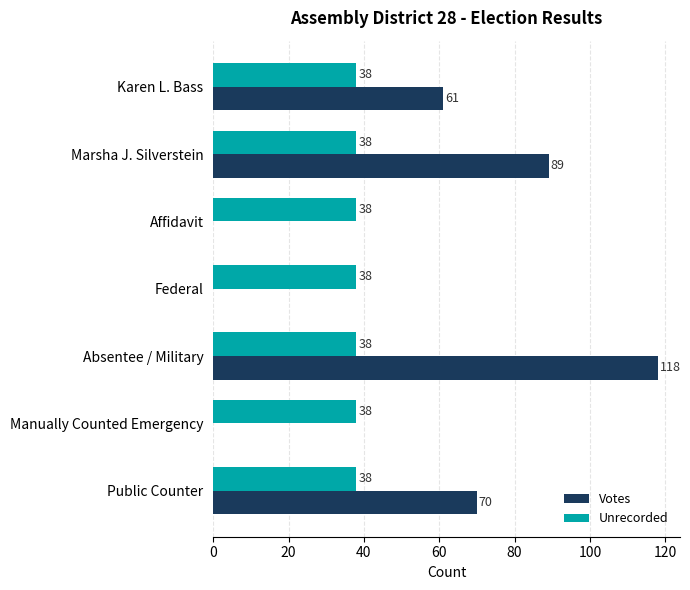

Is it true that Unrecorded equals 19 at Public Counter?

False